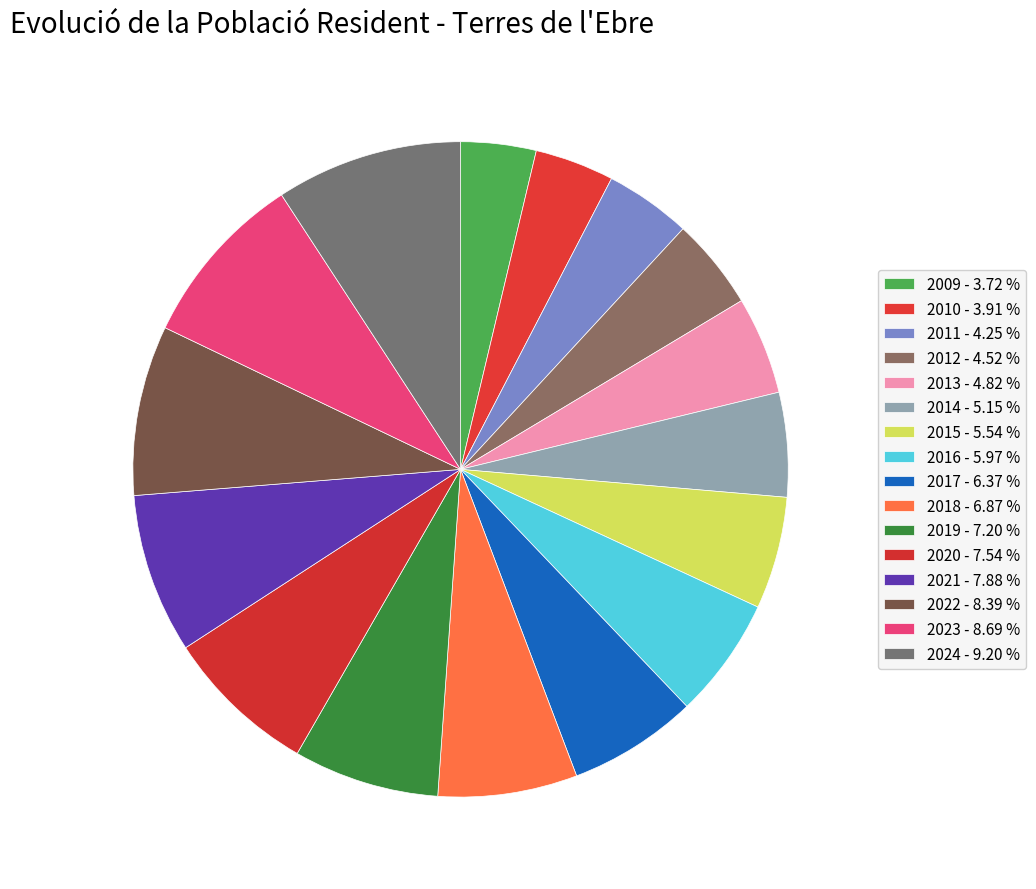

Between 2016 and 2022, which is larger?

2022